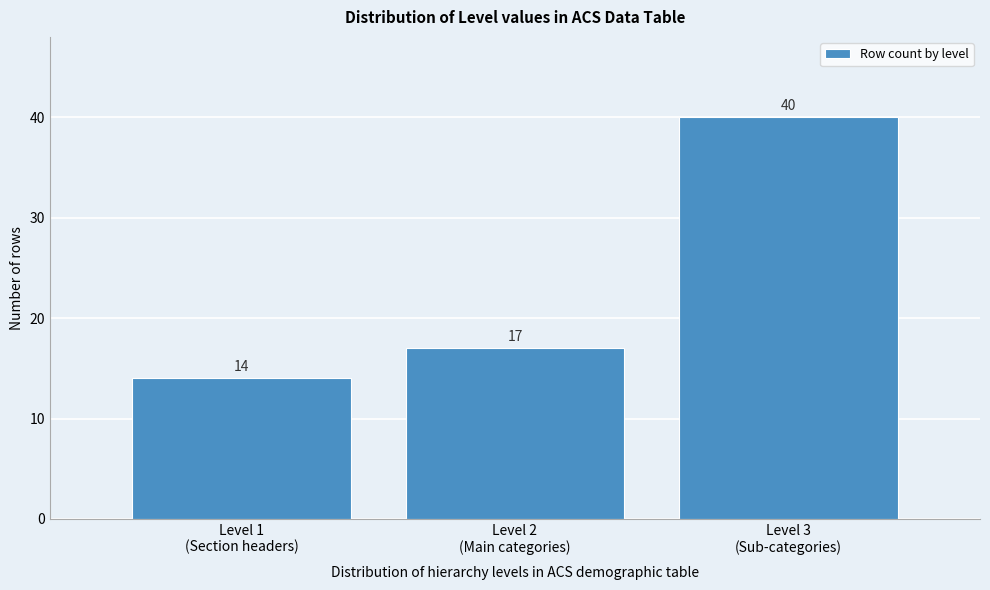

Reading right to left, extract all data points from this chart.

40	17	14